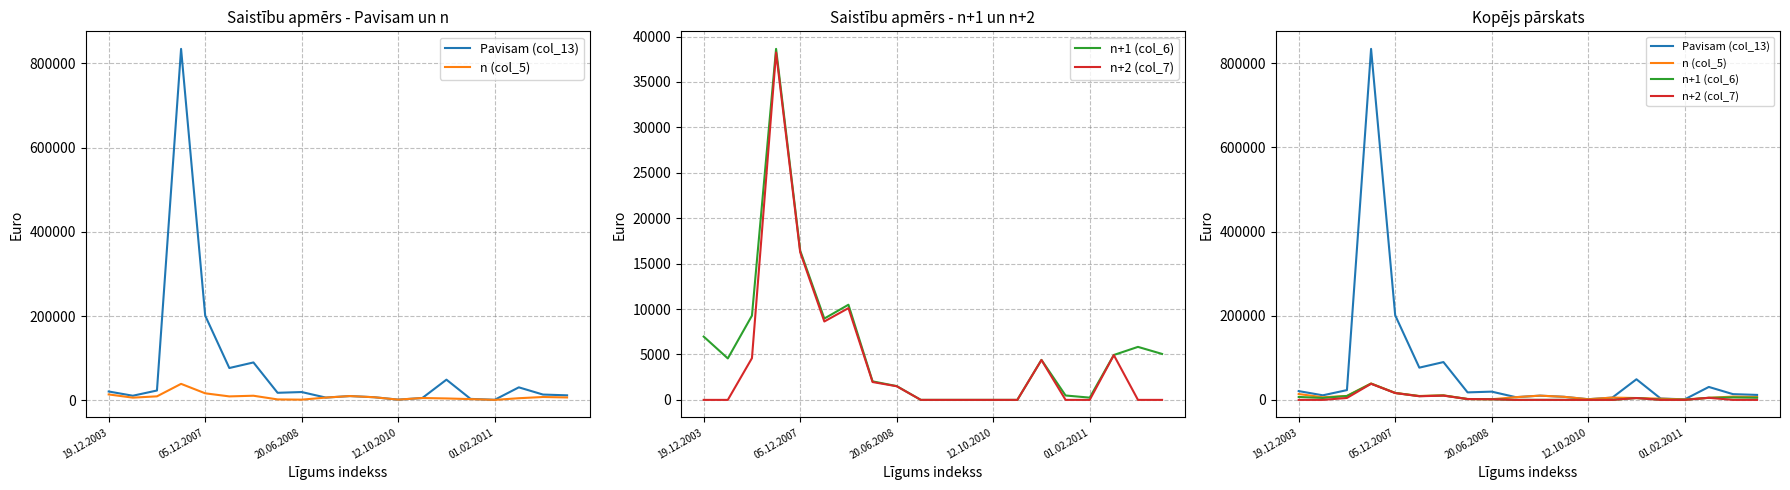

Does the chart display data point markers on the line(s)?

No